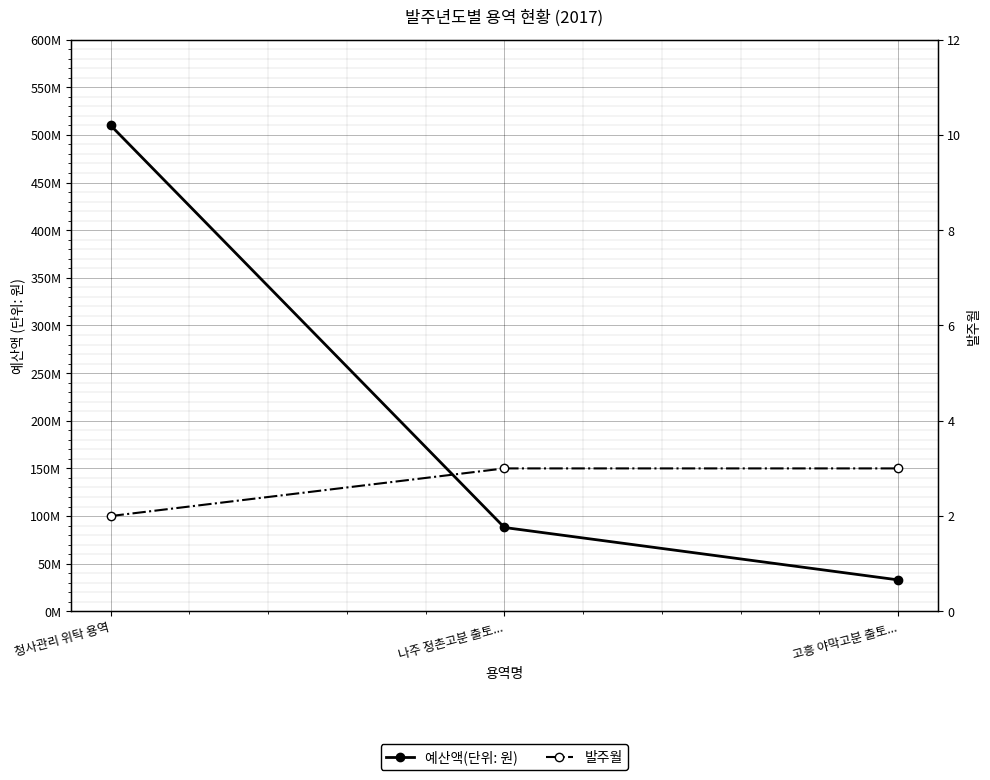

Reading left to right, list all the values displayed in this chart.

예산액(단위: 원): 청사관리 위탁 용역=510000000	나주 정촌고분 출토...=88000000	고흥 야막고분 출토...=33000000
발주월: 청사관리 위탁 용역=2	나주 정촌고분 출토...=3	고흥 야막고분 출토...=3